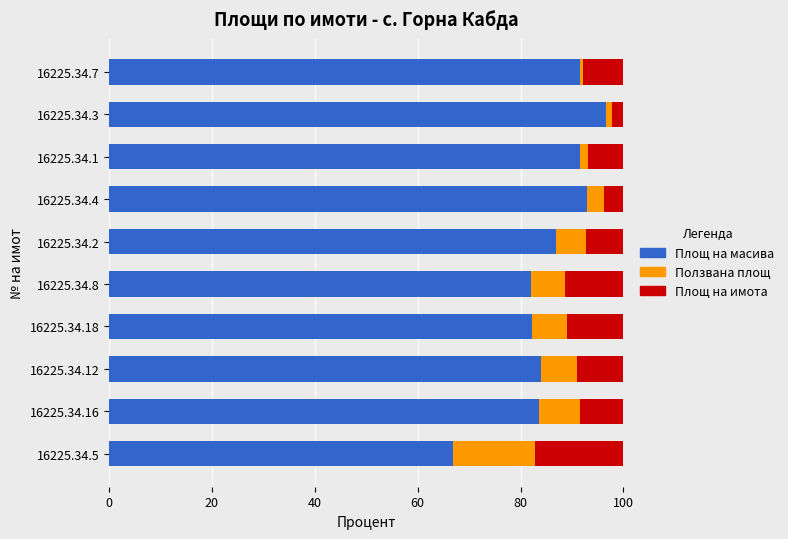

What is the average value of the Площ на масива series?

85.8